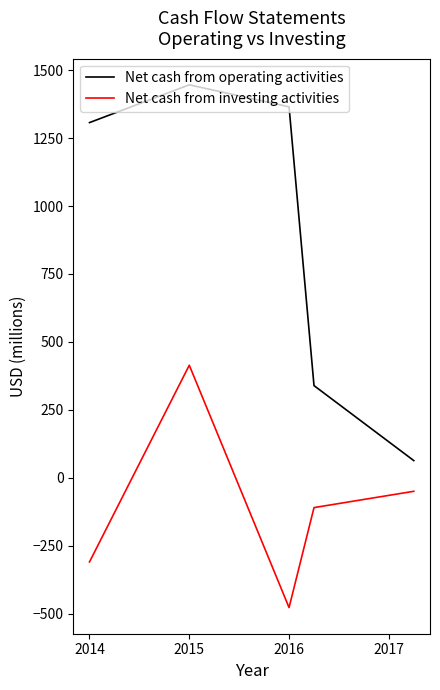

True or false: Net cash from operating activities and Net cash from investing activities intersect in this chart.

False